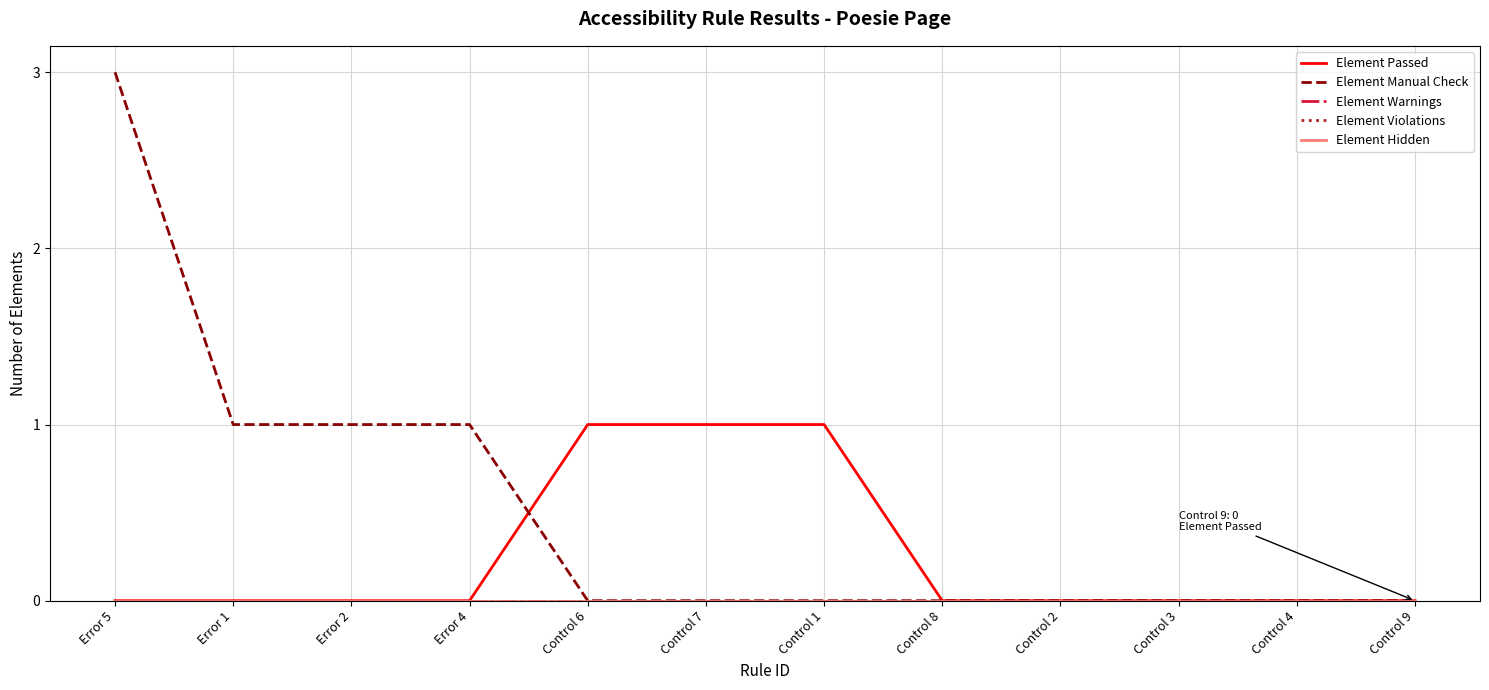

Does the chart display data point markers on the line(s)?

No